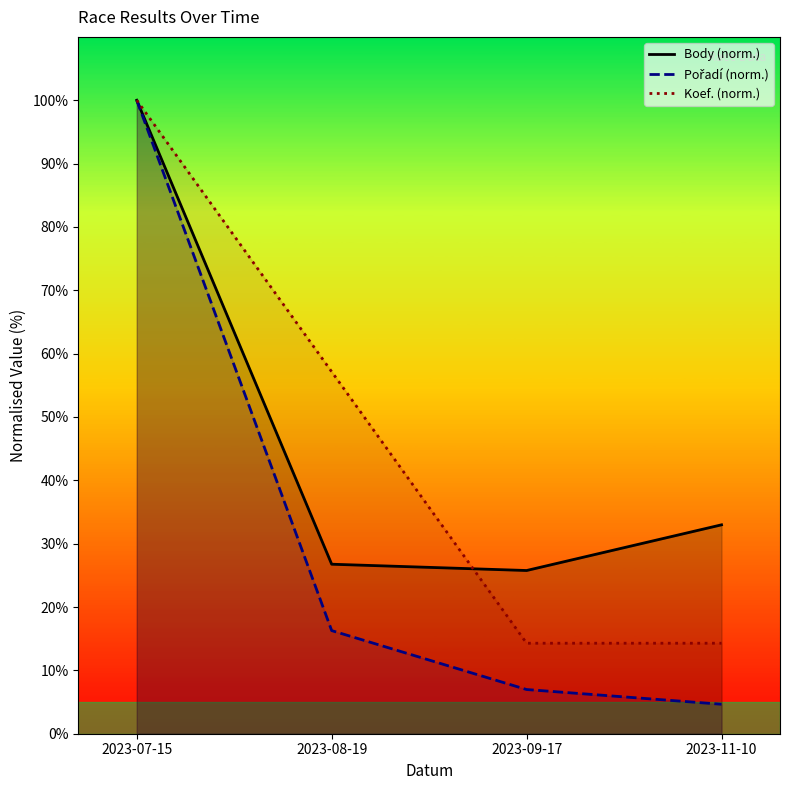

What are all the series names shown in the legend?

Body (norm.), Pořadí (norm.), Koef. (norm.)